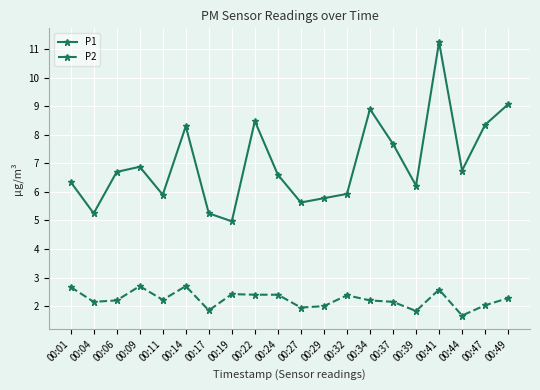

Which series has the largest total across all categories?

P1